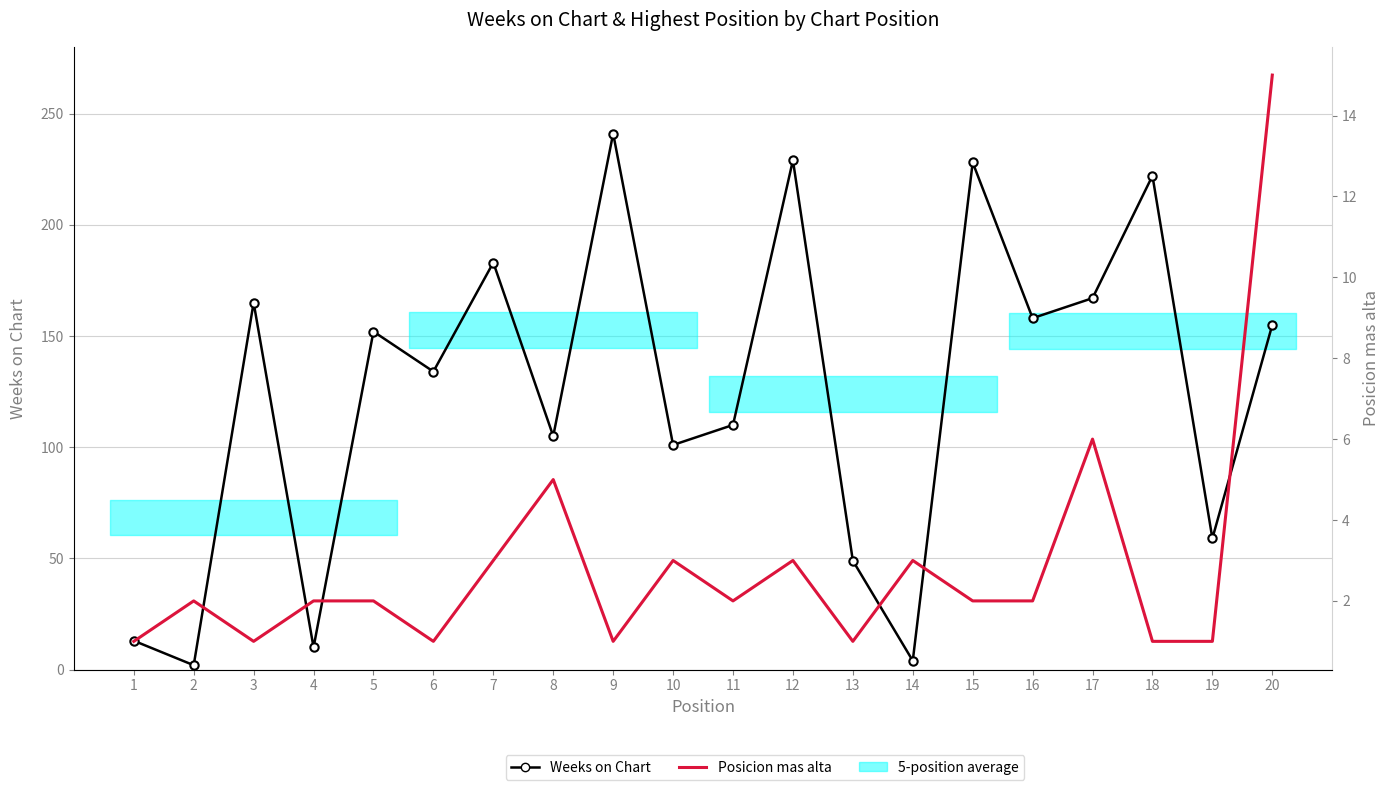

True or false: Weeks on Chart and Posicion mas alta intersect in this chart.

False